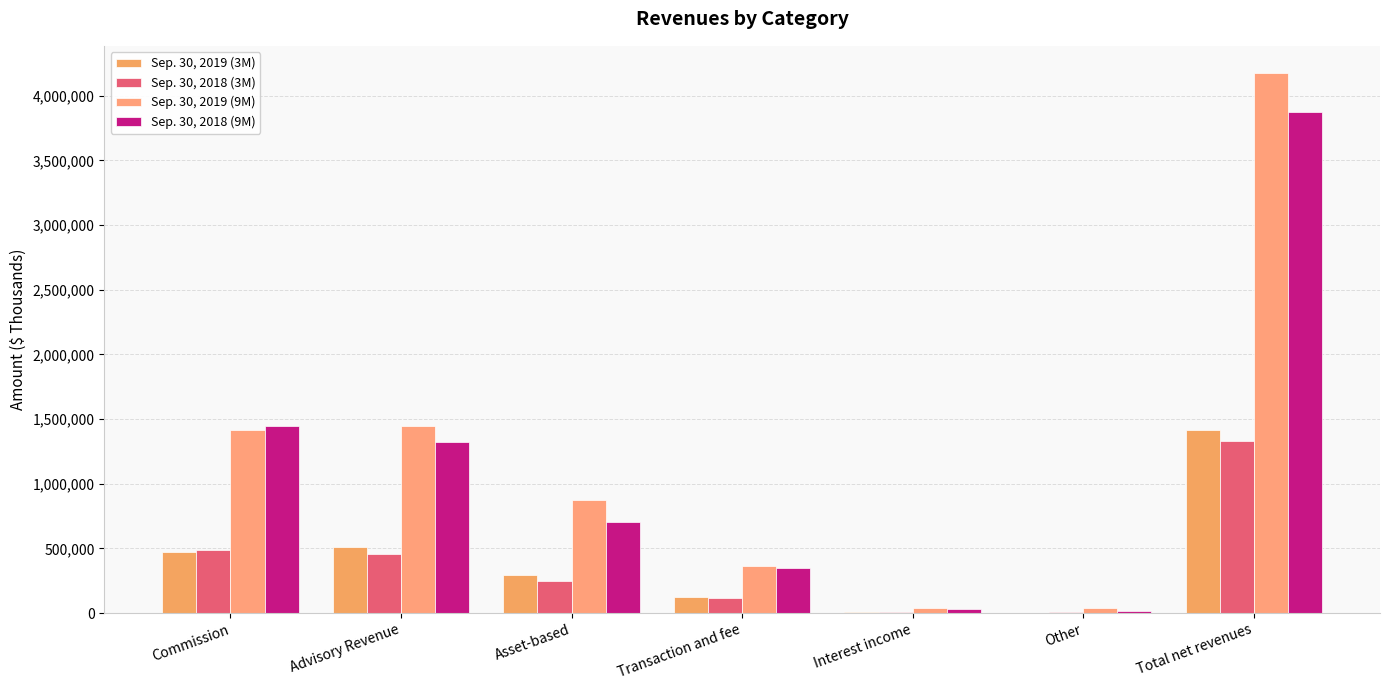

What position from the left is Advisory Revenue?

2